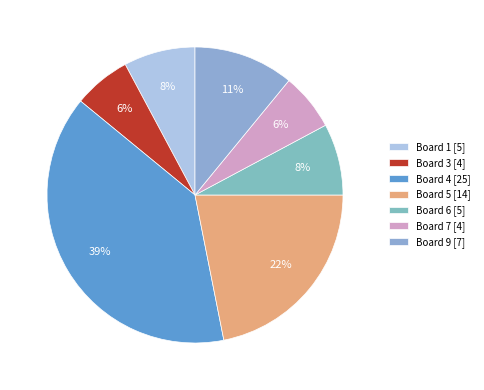

Is there any slice that represents more than half of the pie?

No